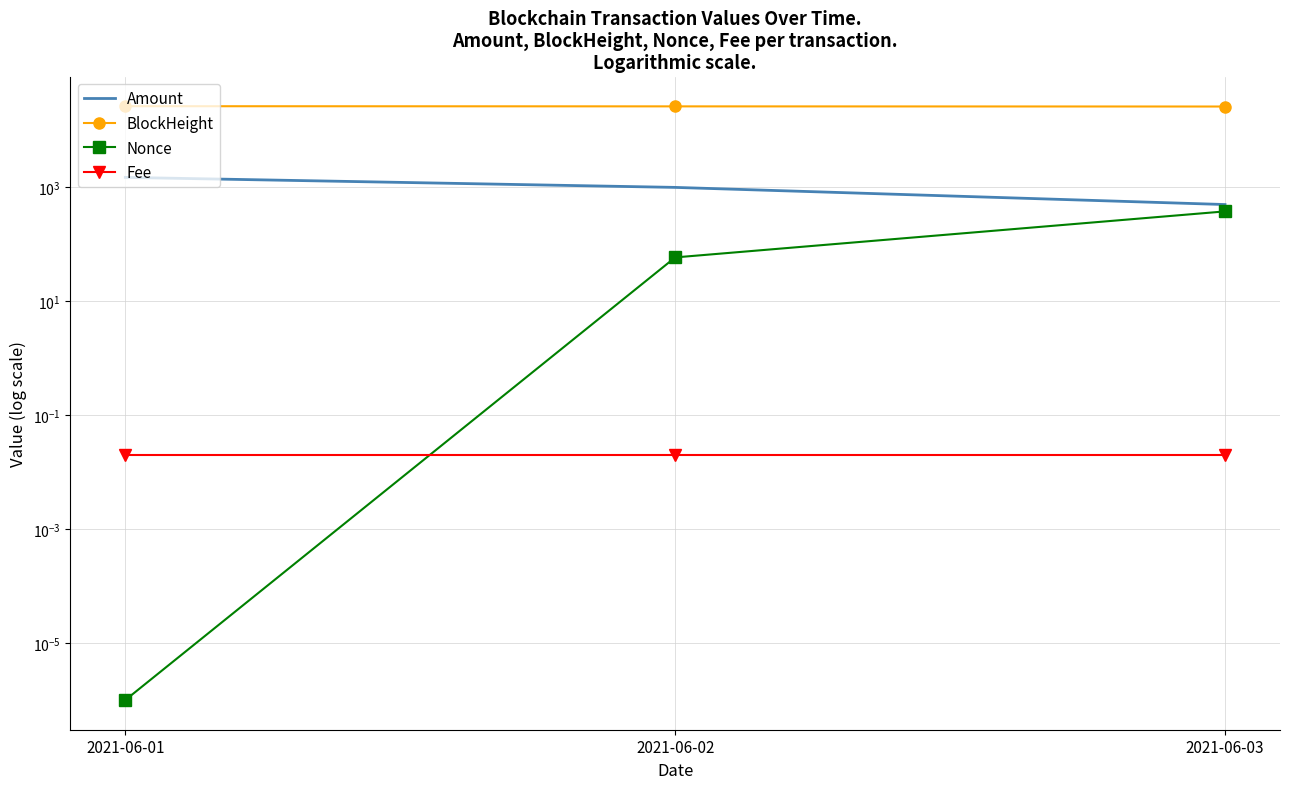

What is the sum of all BlockHeight values?

79392.0